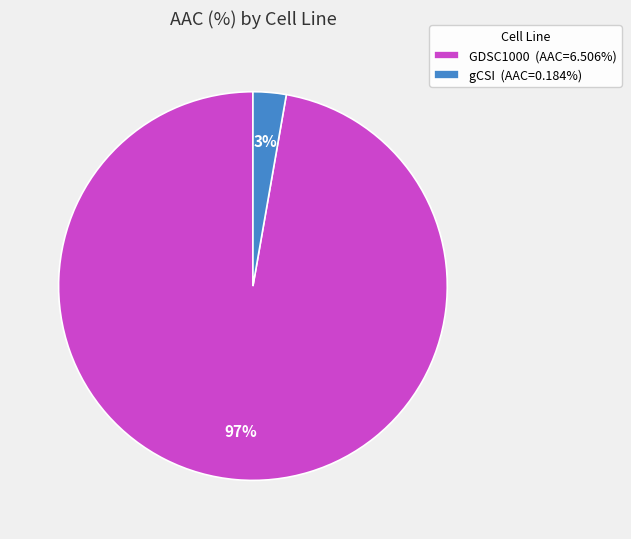

How many slices are in this pie chart?

2